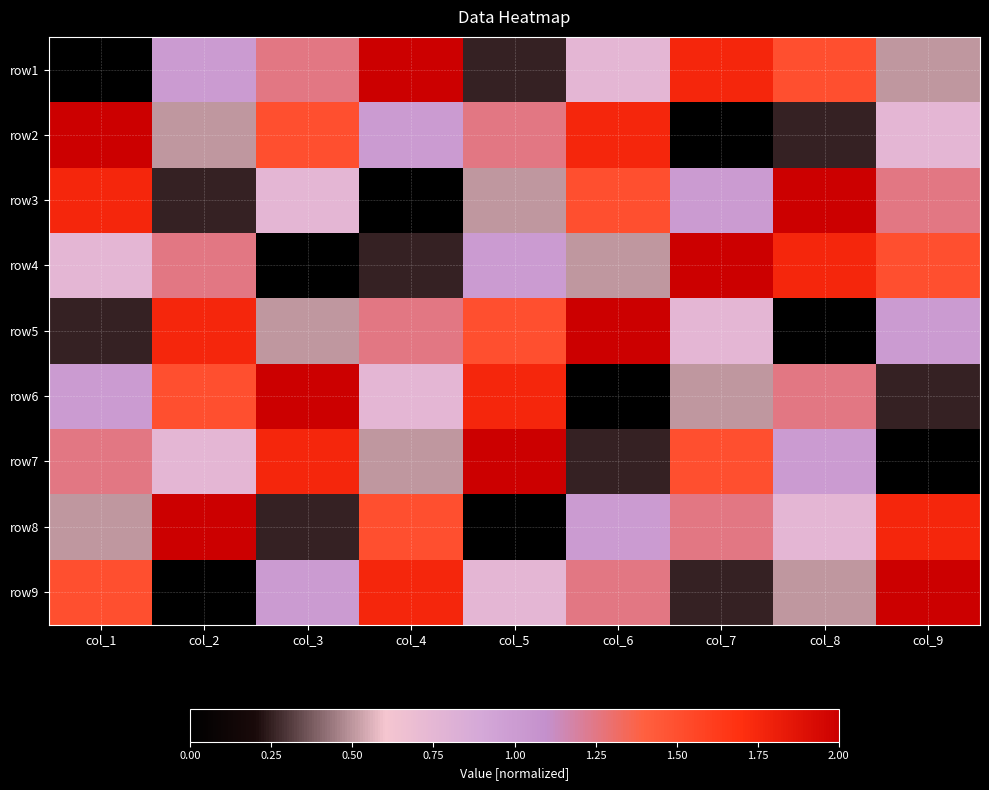

At how many categories does at least one series exceed 1?

9